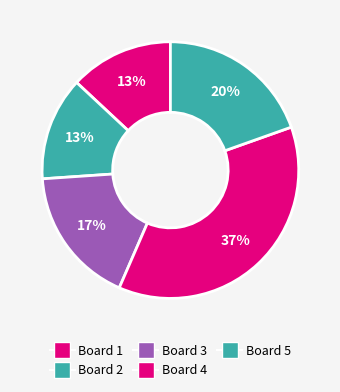

Rank the categories by value from lowest to highest.

Board 1, Board 2, Board 3, Board 5, Board 4